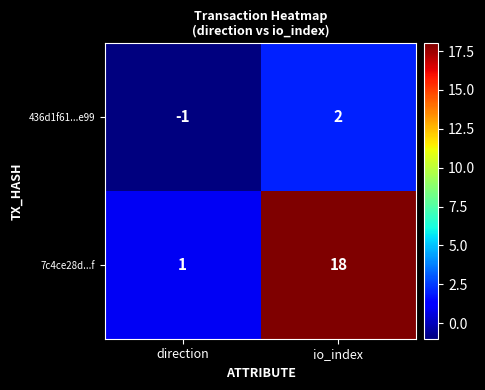

Which series has the largest total across all categories?

7c4ce28d...f